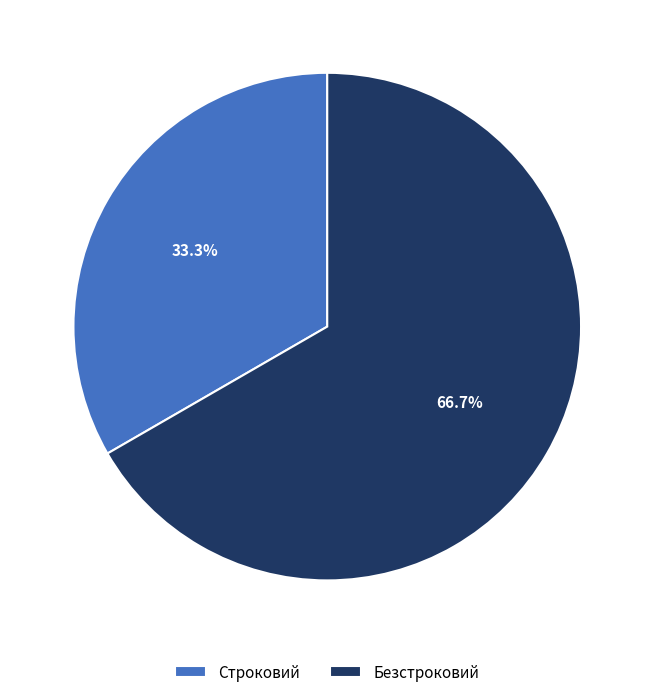

How many segments does this pie chart have?

2